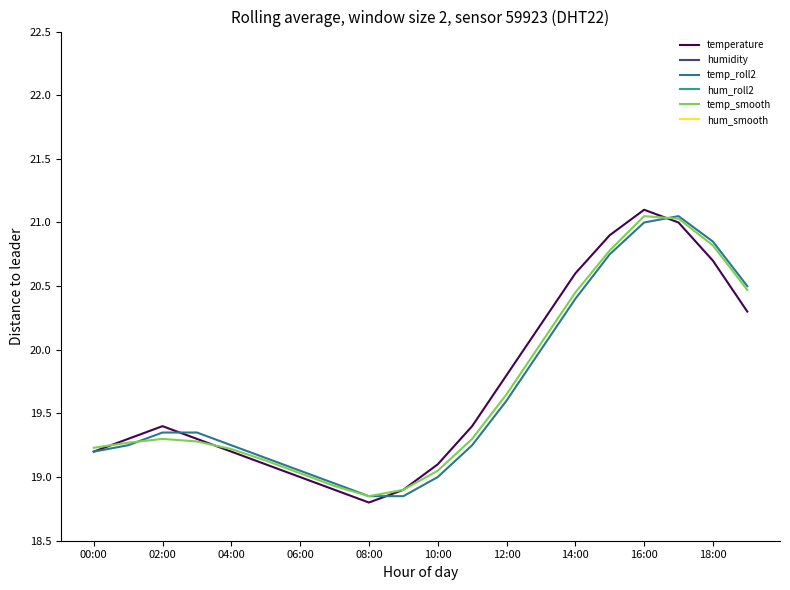

True or false: temp_roll2 has a value of 11.4 at 00:00.

False